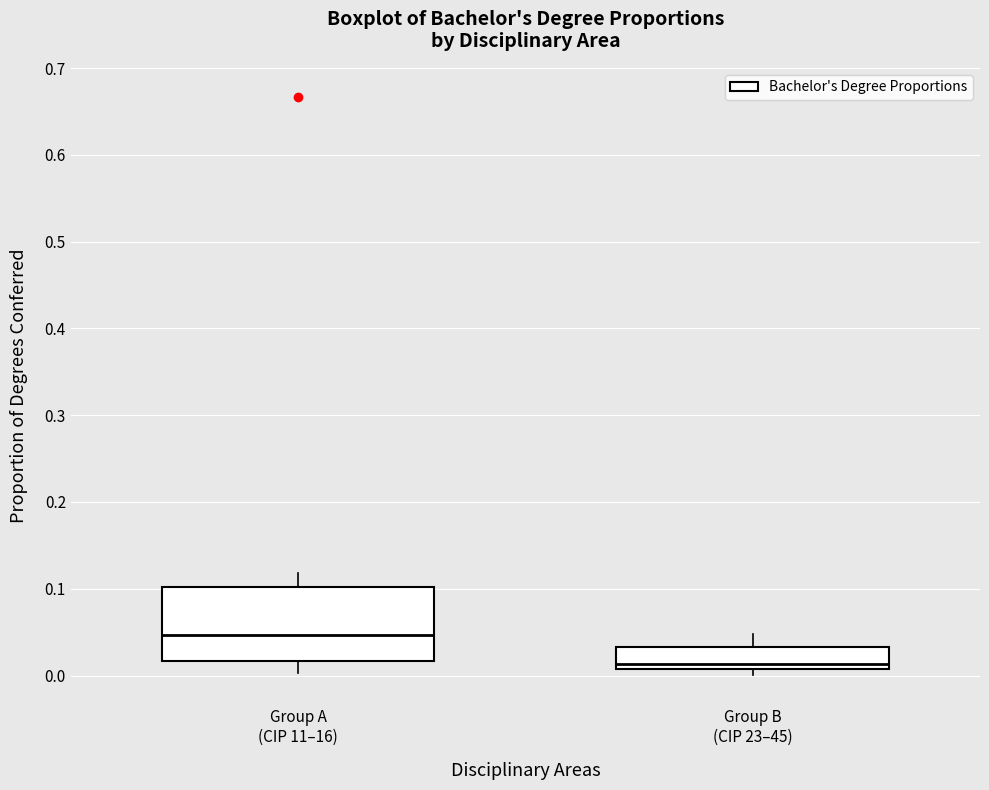

Where does the upper whisker of the box for Group B (CIP 23–45) end on the y-axis? The values are not printed on the chart, so give them approximately, as read against the axis.

0.05